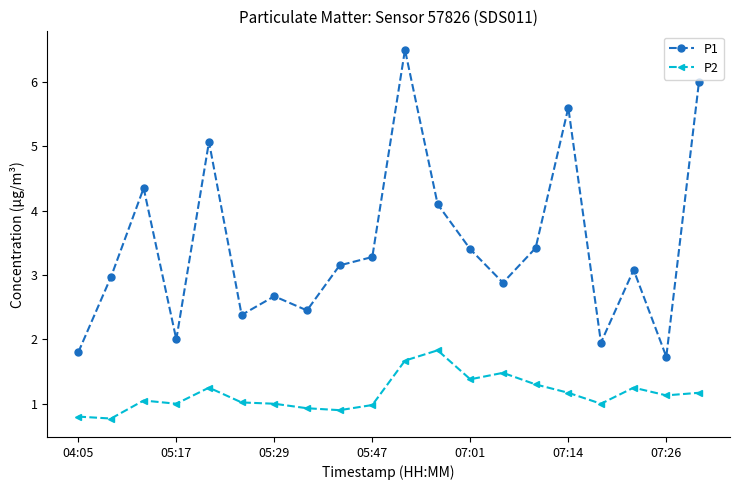

What is the highest value of the P2 series?

1.8